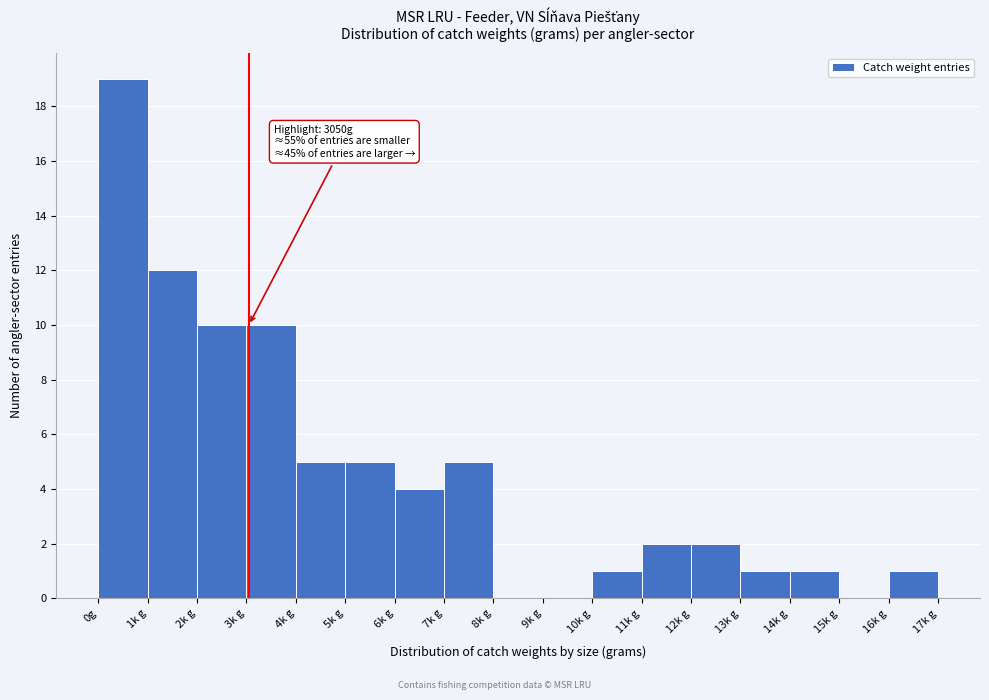

Reading left to right, what are all the values shown in this chart?

0g=19	1k g=12	2k g=10	3k g=10	4k g=5	5k g=5	6k g=4	7k g=5	8k g=0	9k g=0	10k g=1	11k g=2	12k g=2	13k g=1	14k g=1	15k g=0	16k g=1